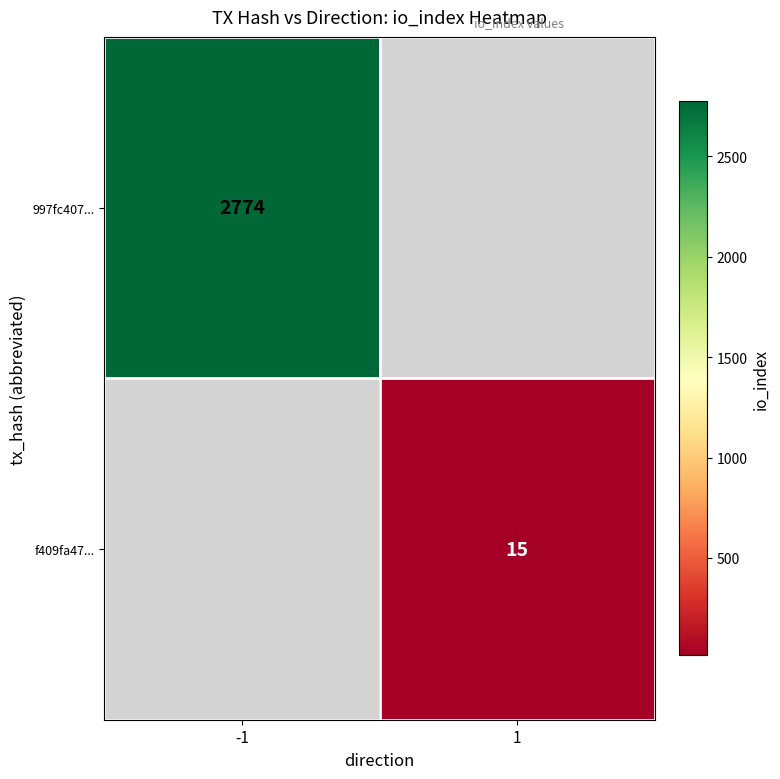

The 997fc407... series shows 4837 at -1. True or false?

False